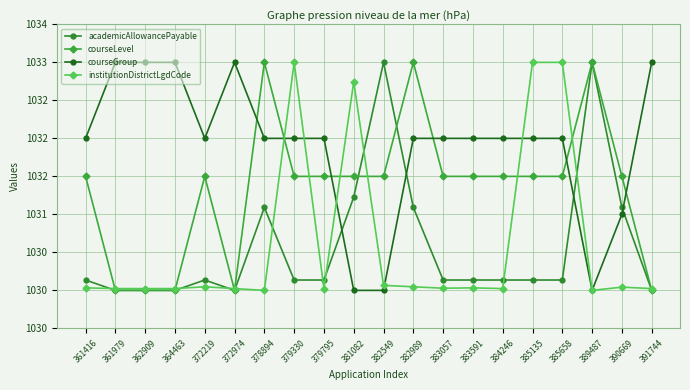

Rank the series at 383591 from lowest to highest value.

institutionDistrictLgdCode, academicAllowancePayable, courseLevel, courseGroup